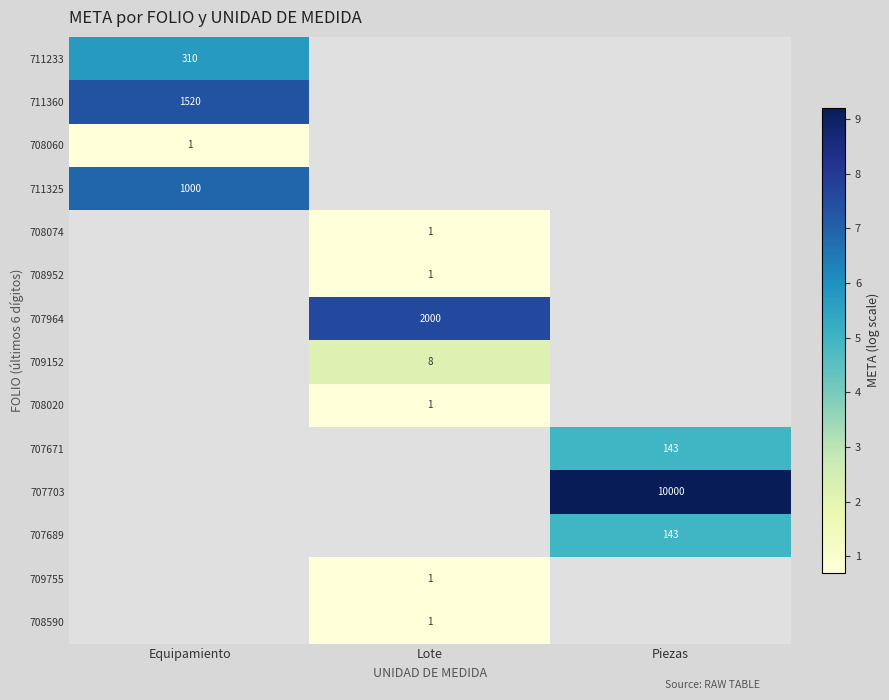

True or false: 711360 has a value of 2193 at Equipamiento.

False